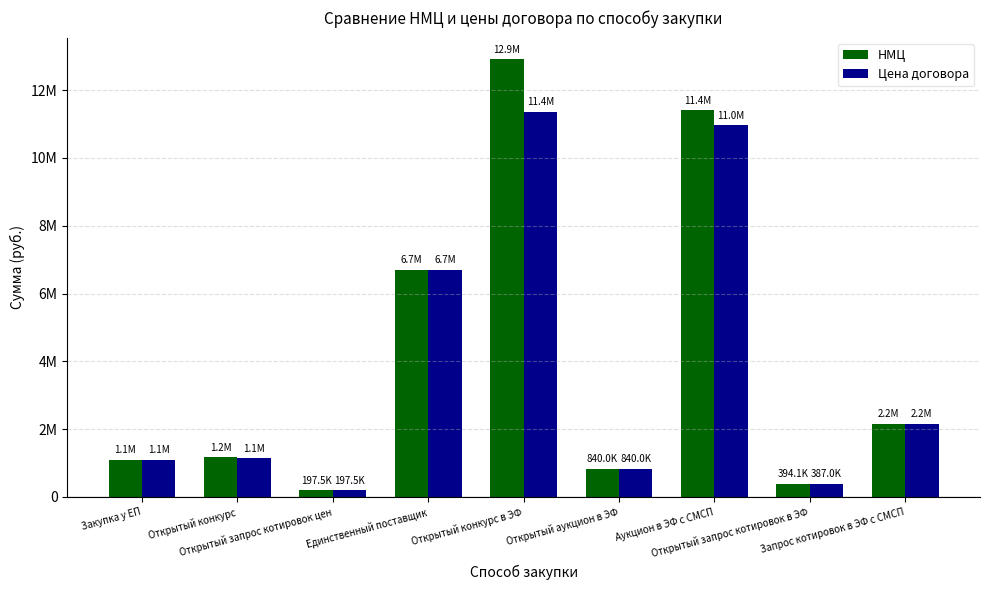

The value of НМЦ at Единственный поставщик is 1733103.1. True or false?

False